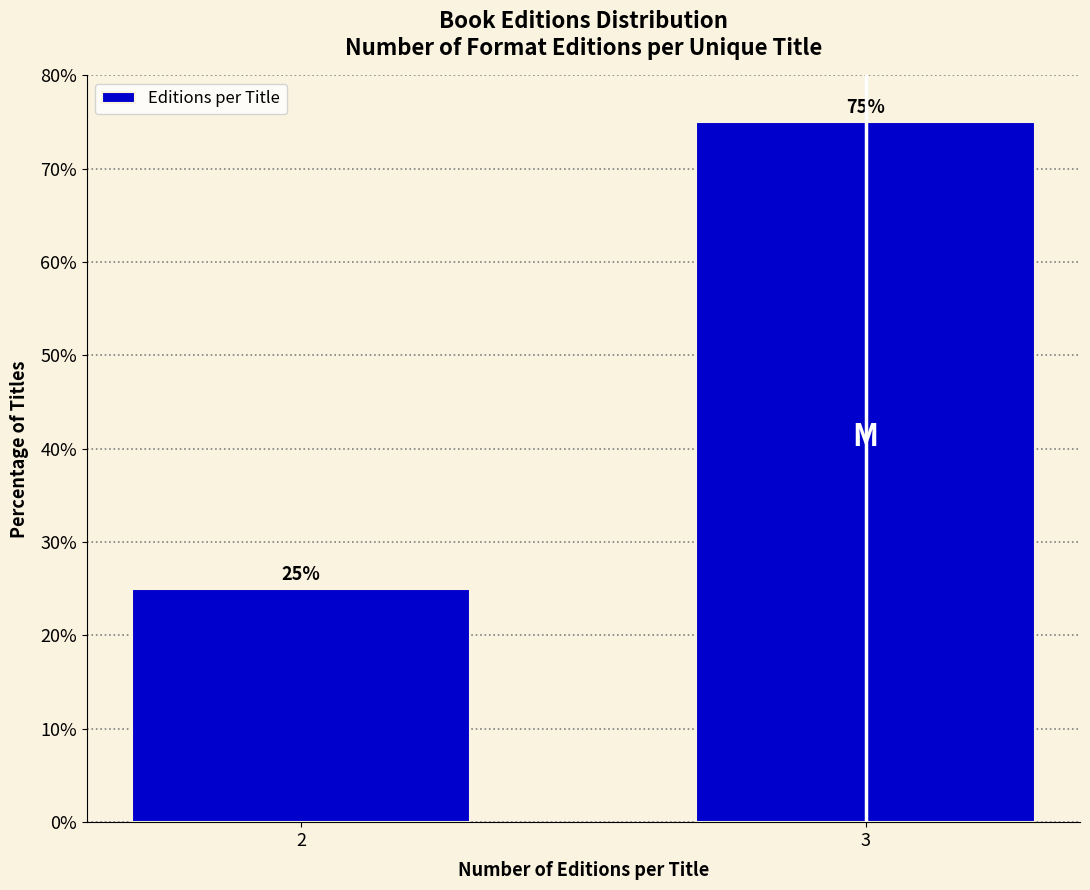

Reading left to right, list all the values displayed in this chart.

25	75